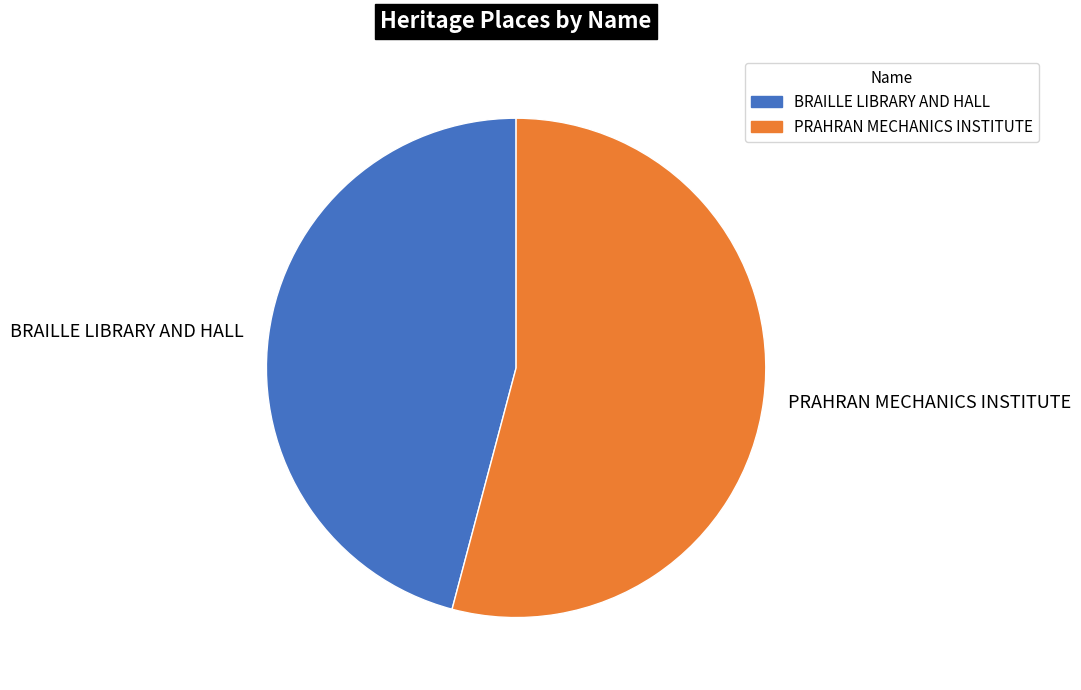

Does PRAHRAN MECHANICS INSTITUTE represent more than half of the total?

Yes